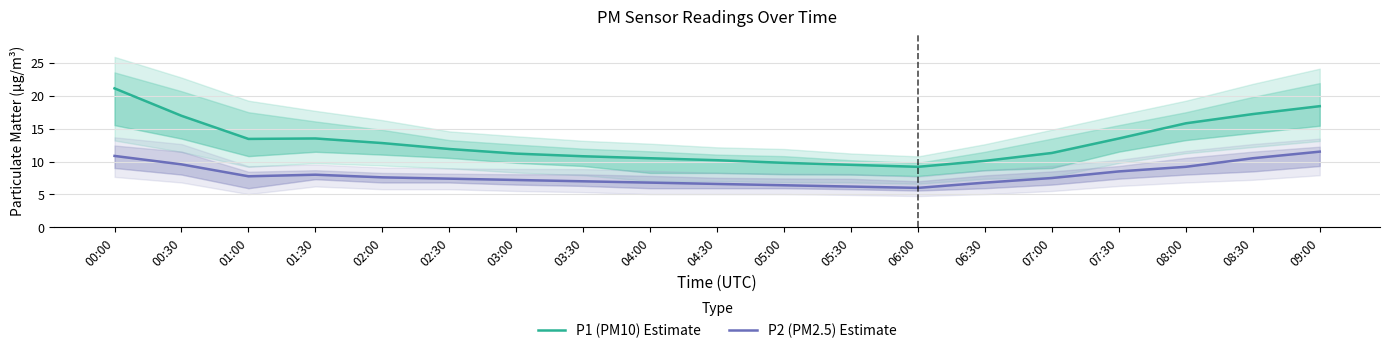

At which category is the sum across all series the highest?

00:00